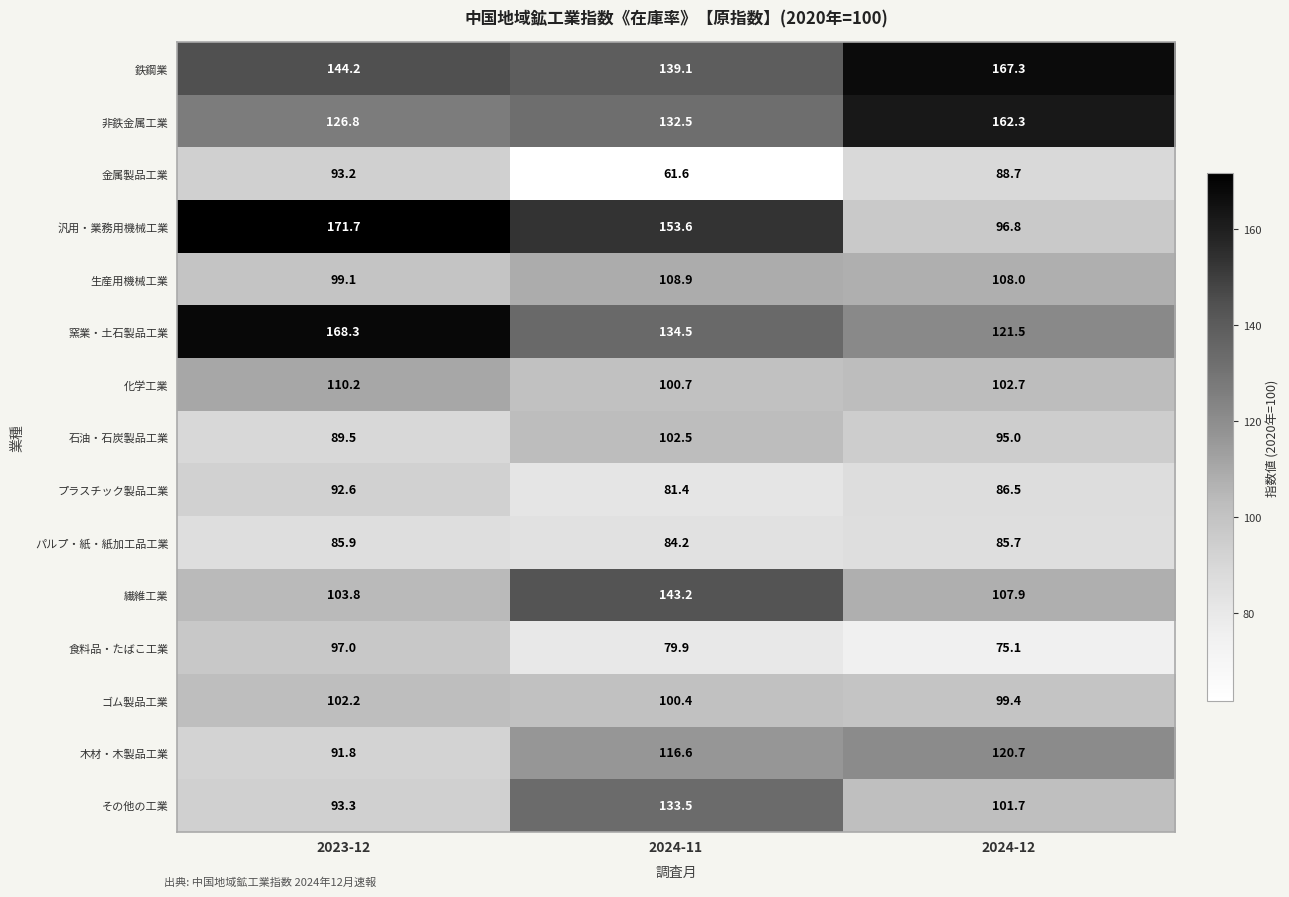

Where does the パルプ・紙・紙加工品工業 series first go above 85?

2023-12